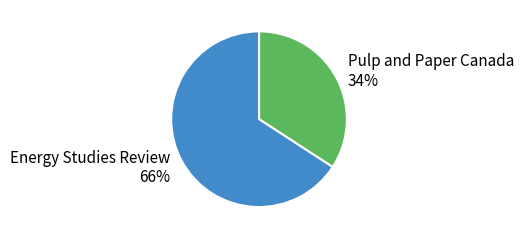

Rank the categories by value from lowest to highest.

Pulp and Paper Canada, Energy Studies Review